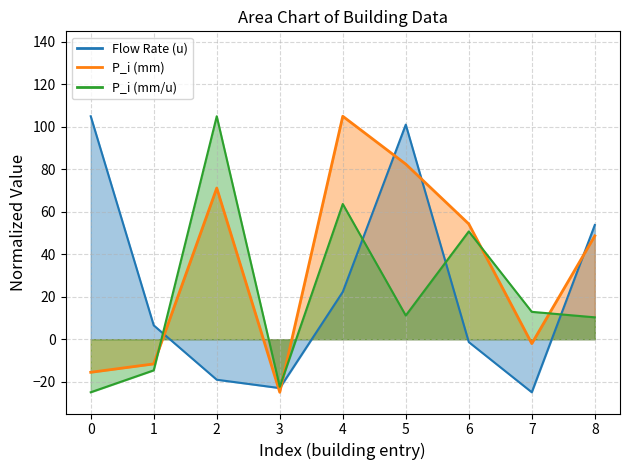

How many lines are shown in the chart?

3